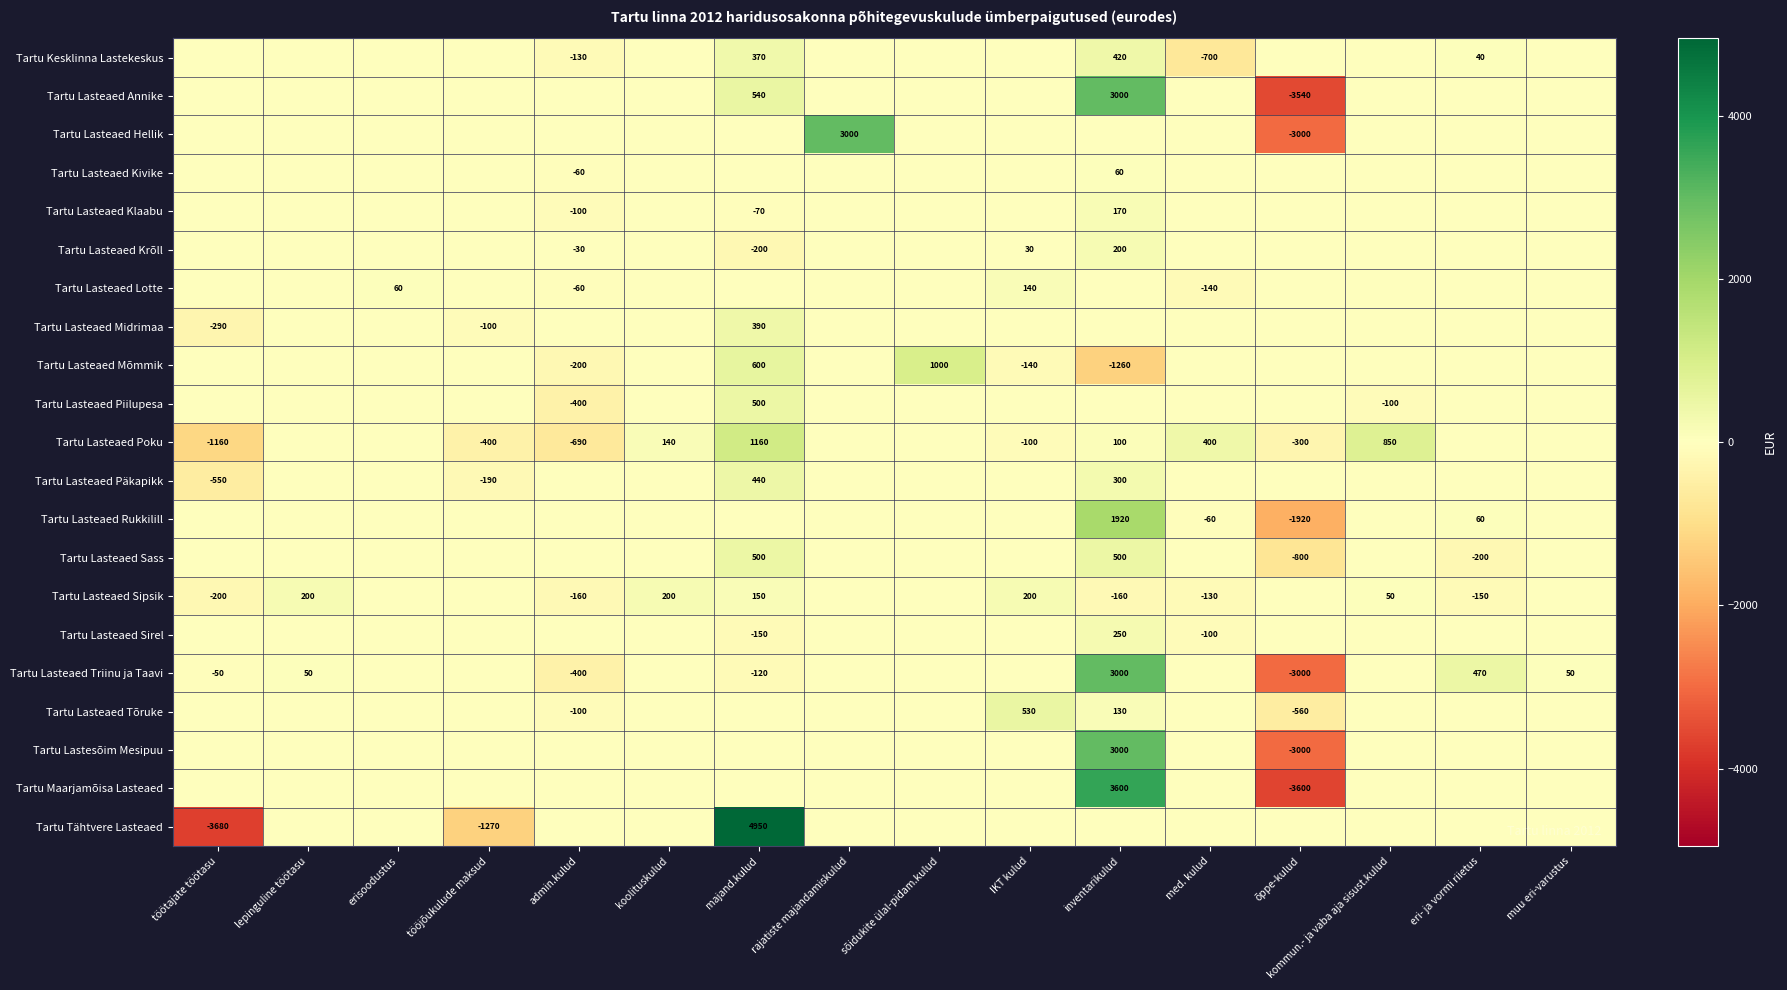

True or false: Tartu Lasteaed Sass has a value of 804 at majand.kulud.

False